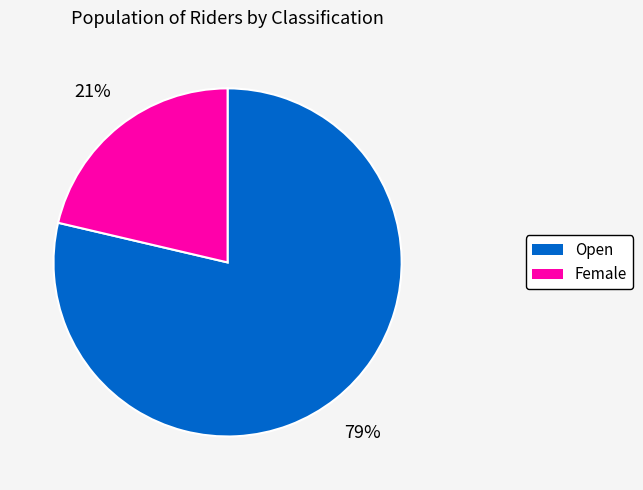

Approximately how many times larger is the value at Female compared to Open?

0.3